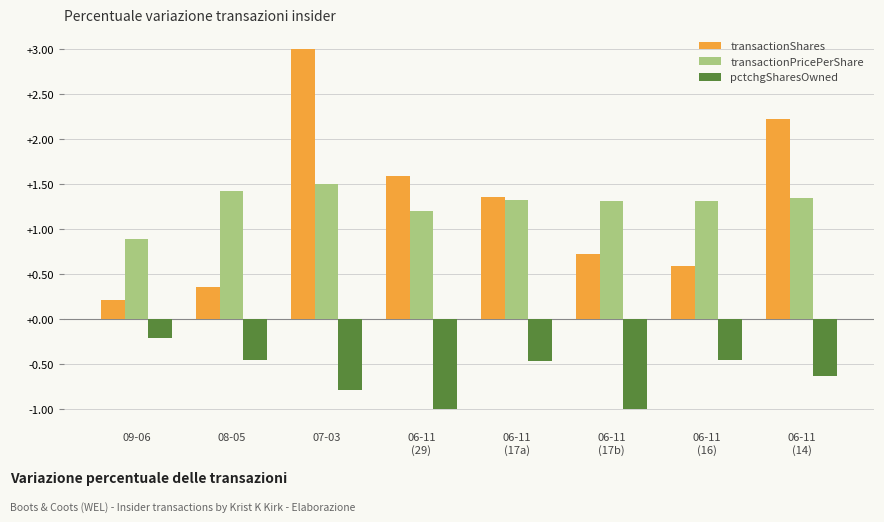

What is the minimum value for pctchgSharesOwned?

-1.0